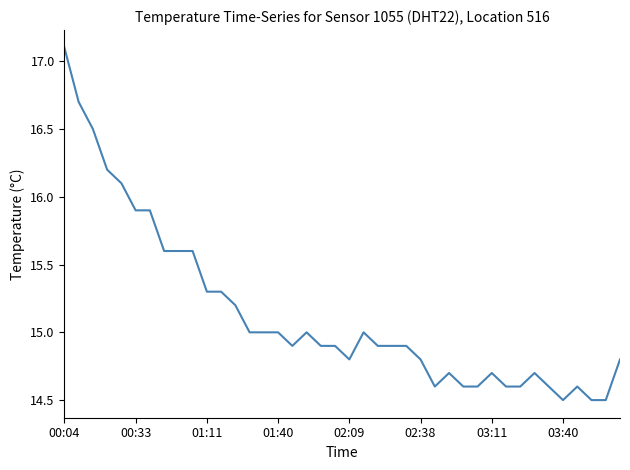

What is the greatest value displayed?

17.1